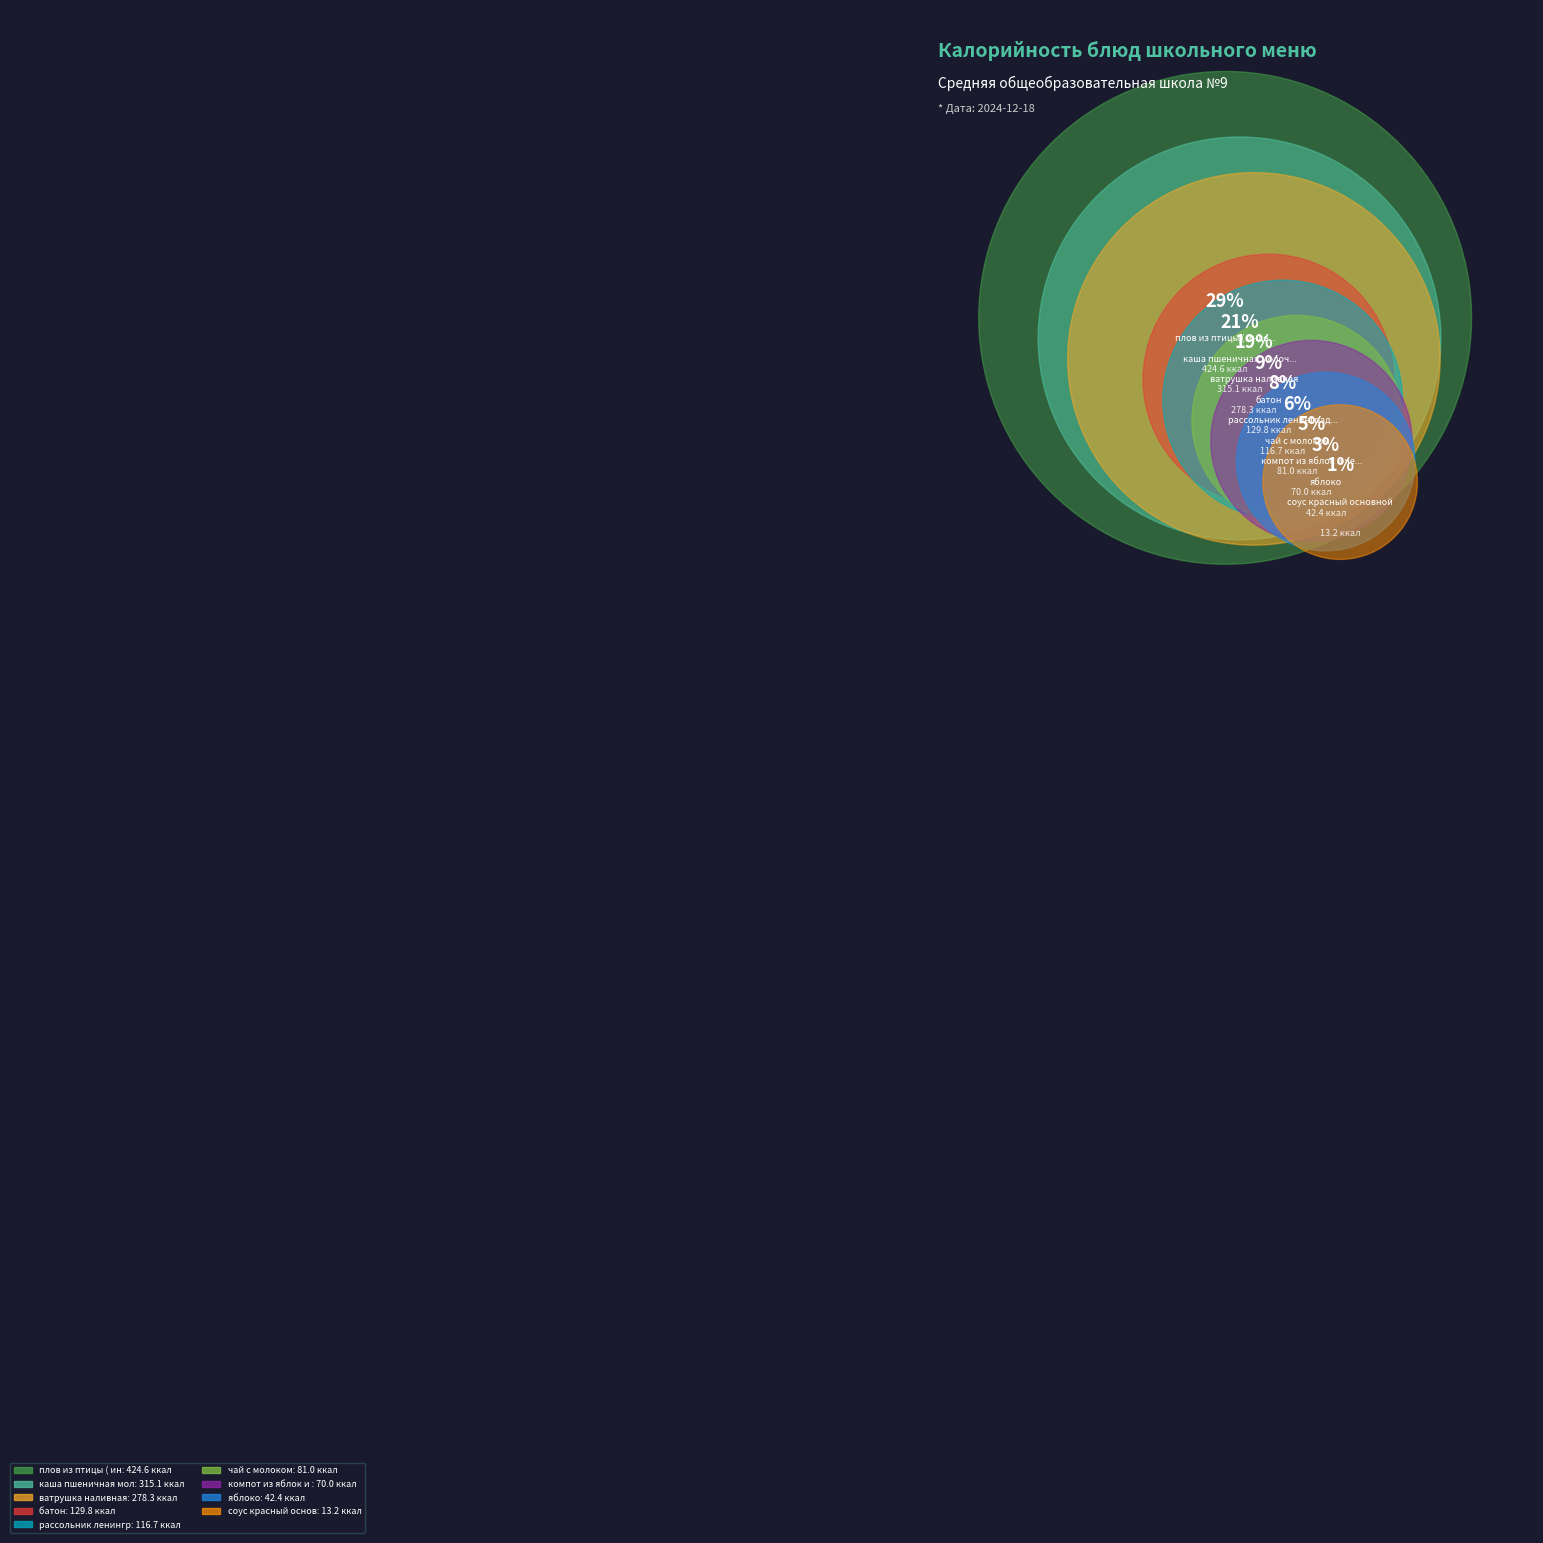

Which slice is the largest?

плов из птицы ( индейка)